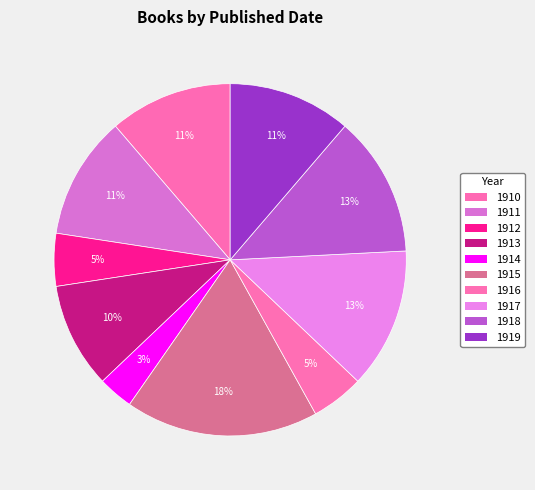

Count the number of slices in the pie.

10